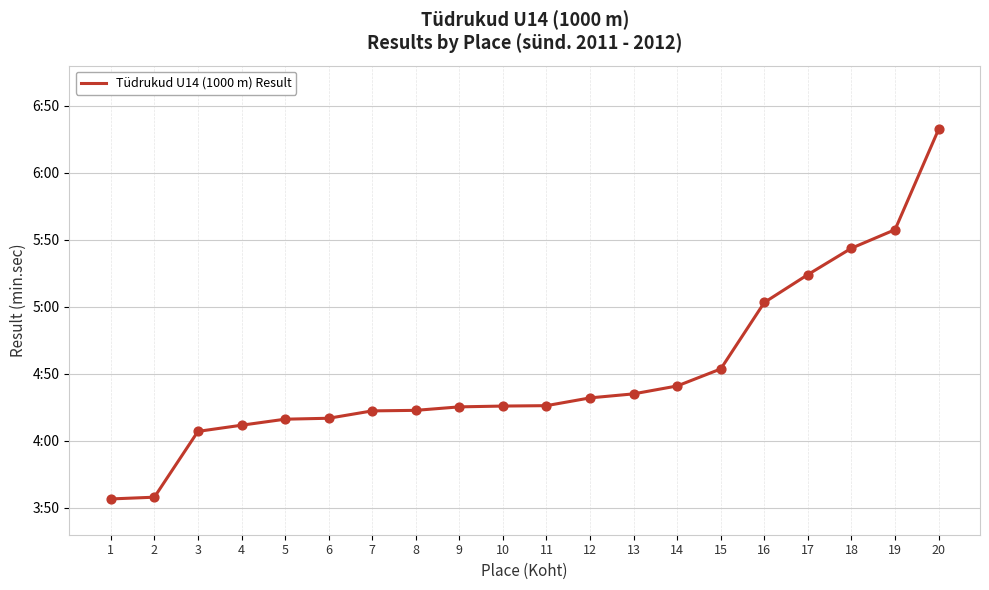

Is this an area chart (filled region under the line)?

No